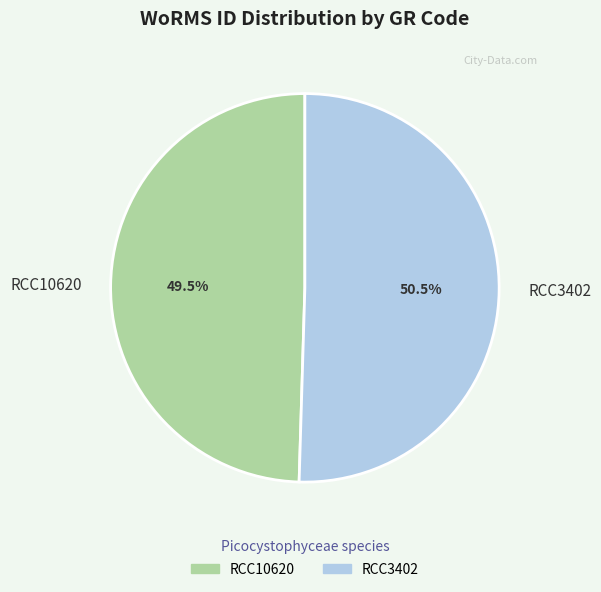

Which category has the biggest portion of the pie?

RCC3402